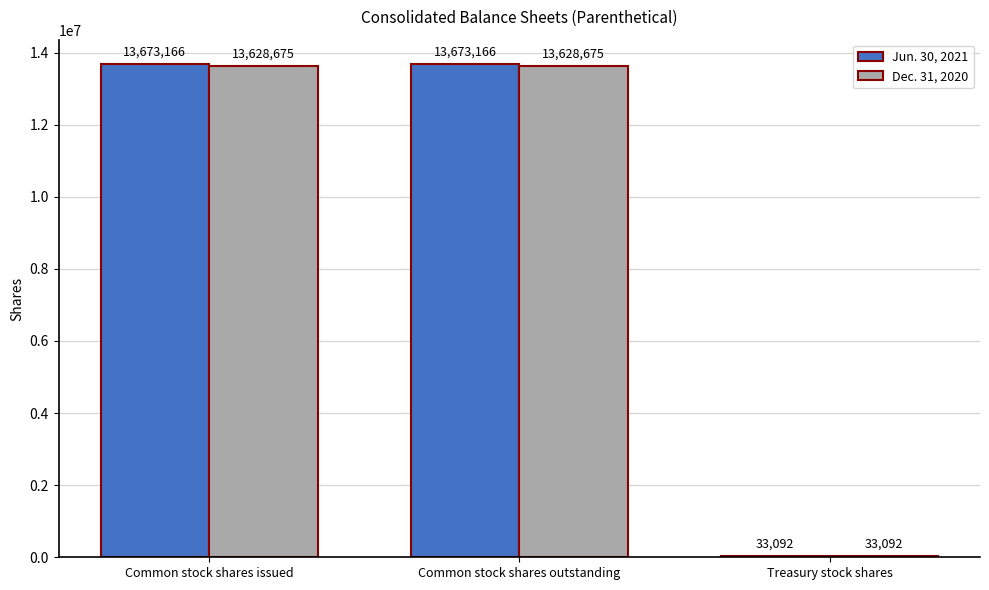

True or false: Dec. 31, 2020 has a value of 13628675 at Common stock shares outstanding.

True